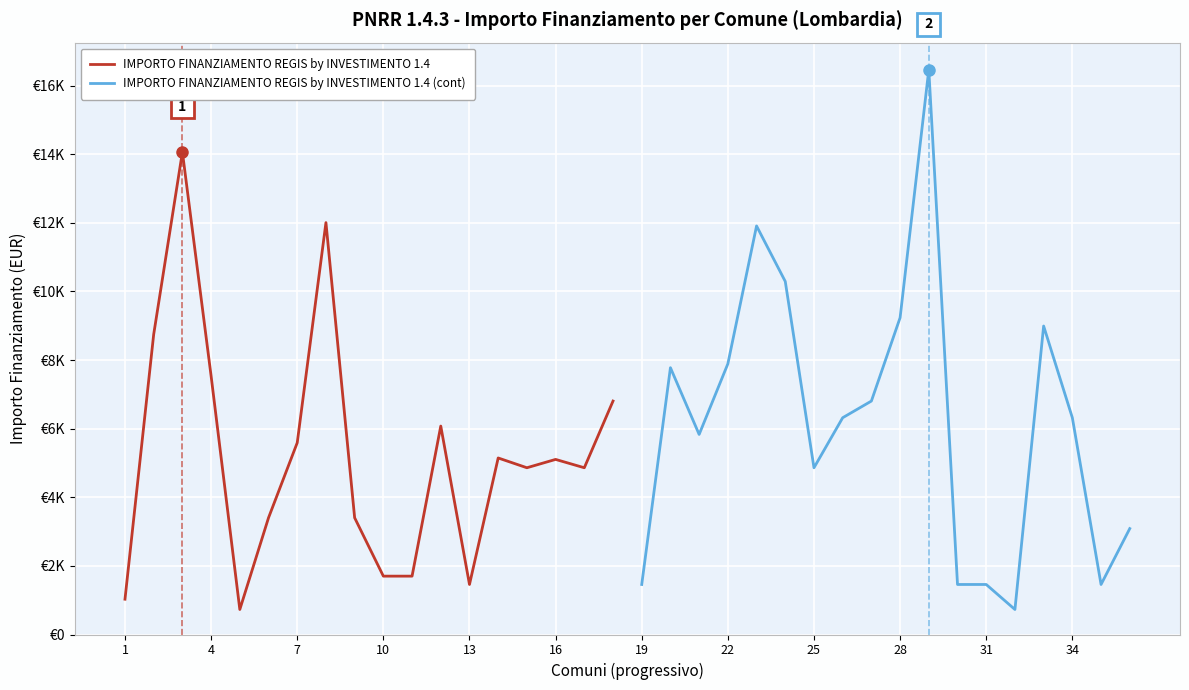

Rank the series by their maximum value, from lowest to highest.

IMPORTO FINANZIAMENTO REGIS by INVESTIMENTO 1.4, IMPORTO FINANZIAMENTO REGIS by INVESTIMENTO 1.4 (cont)